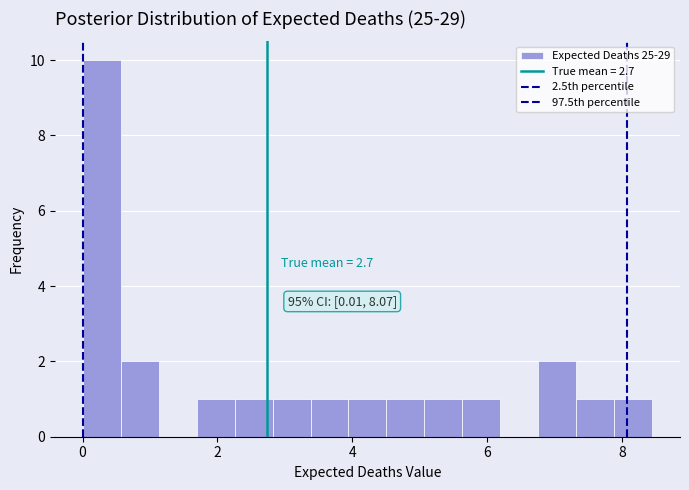

Around what value on the x-axis is the tallest bar? Give the approximate position of its centre, as read against the axis.

0.2